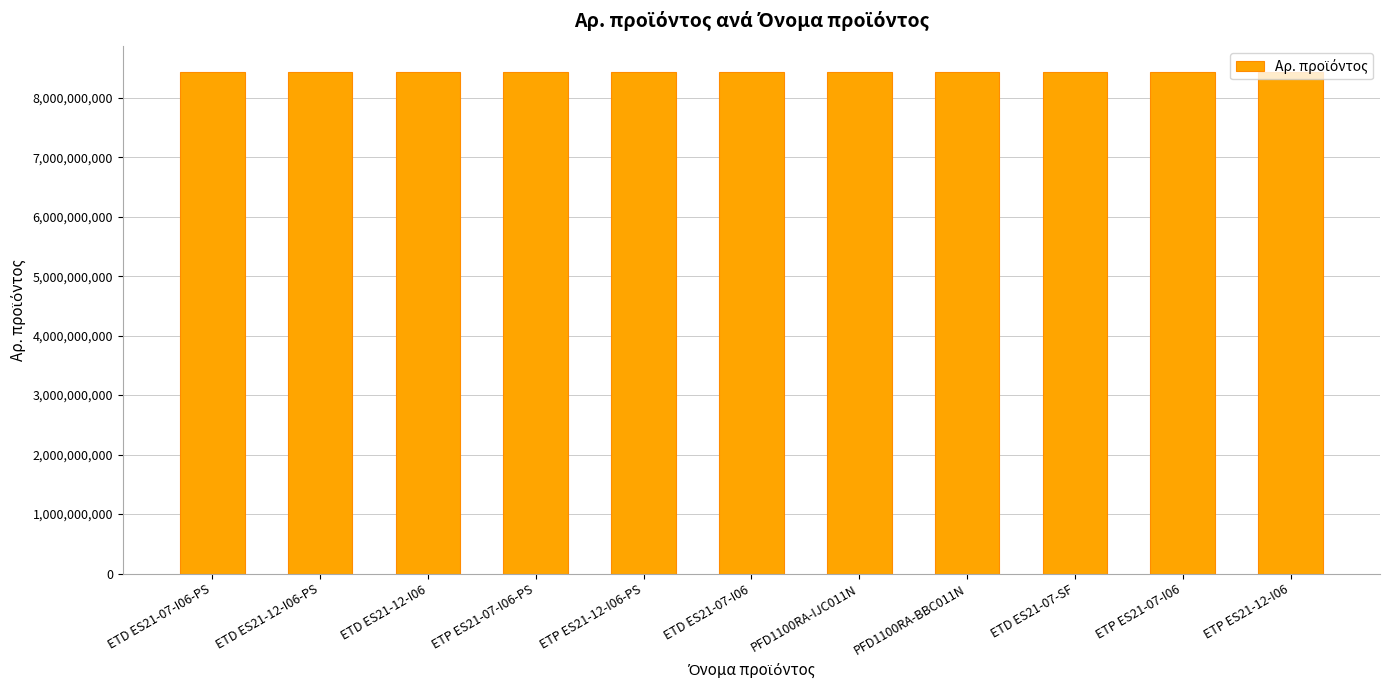

What is the difference between the maximum and minimum values?

4089354